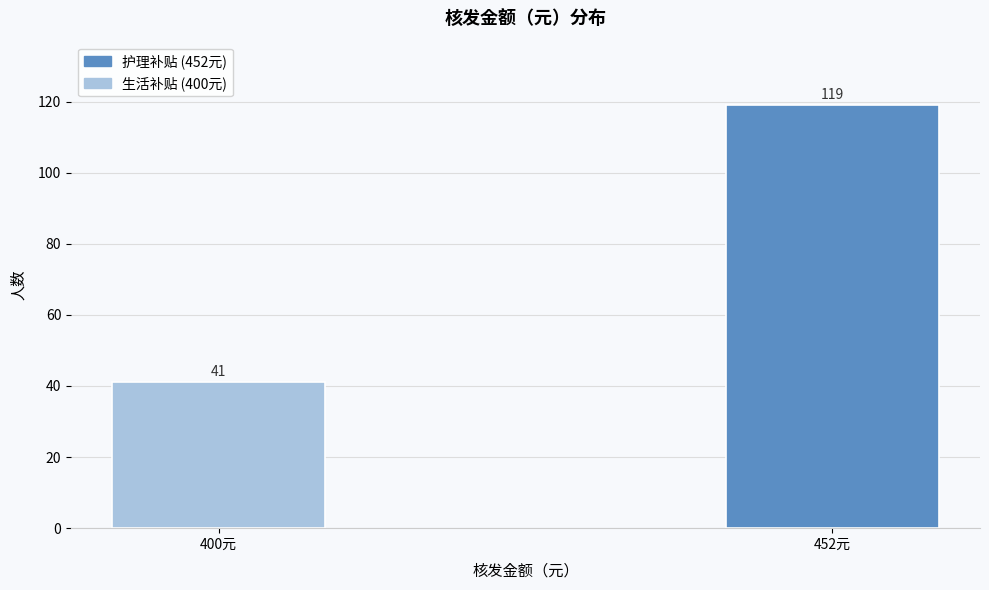

Reading left to right, transcribe all the data shown in this chart.

400元=41	452元=119